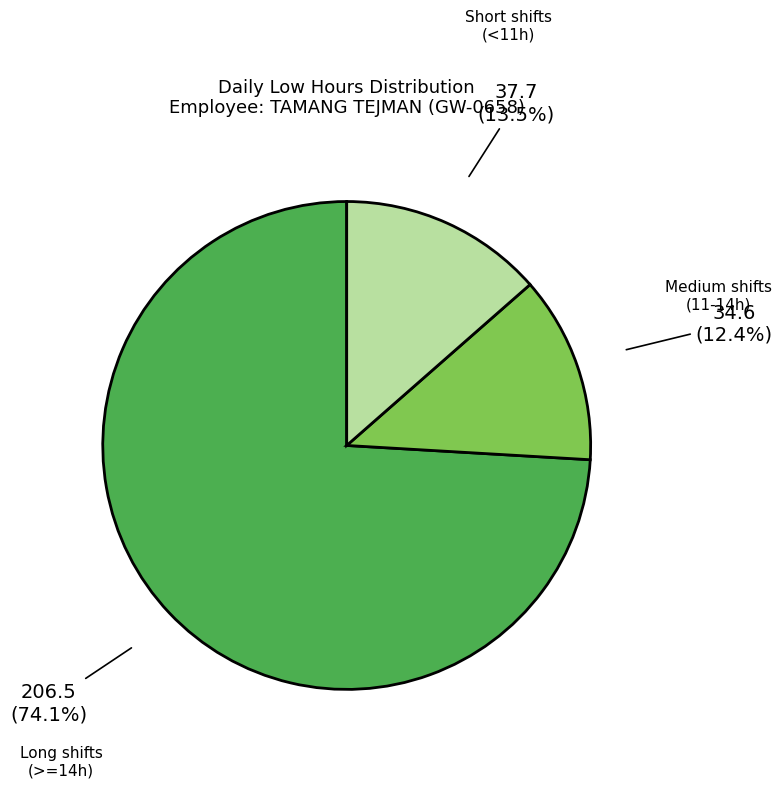

What is the smallest slice in the pie chart?

Medium shifts (11-14h)